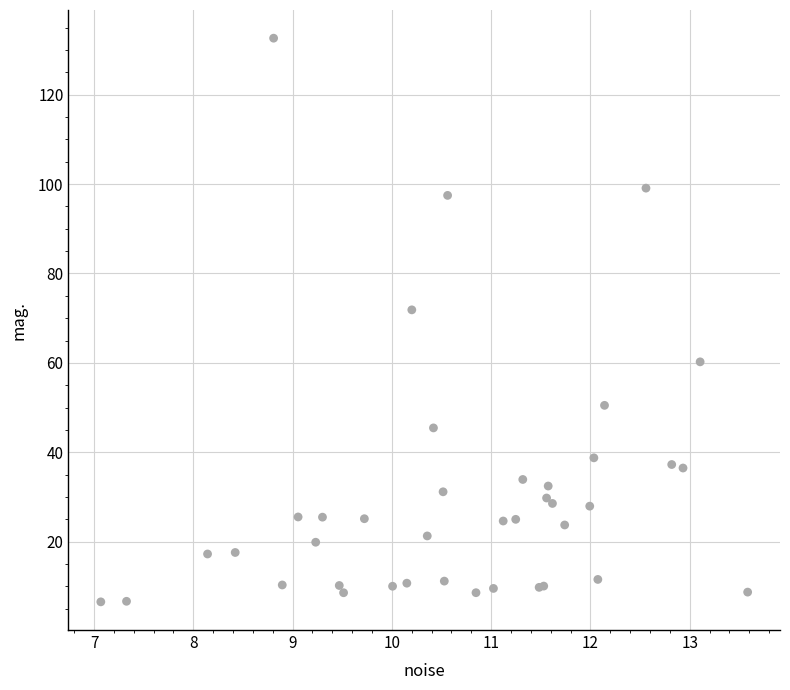

What Y value in the scatter plot is closest to 69?

71.9